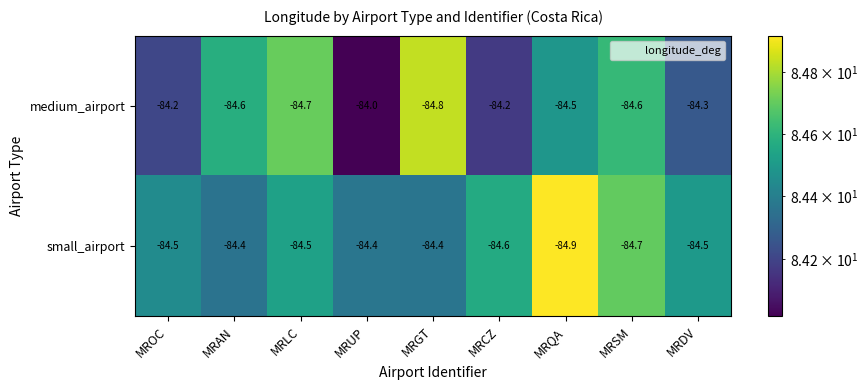

True or false: small_airport has a value of -121.1 at MRDV.

False